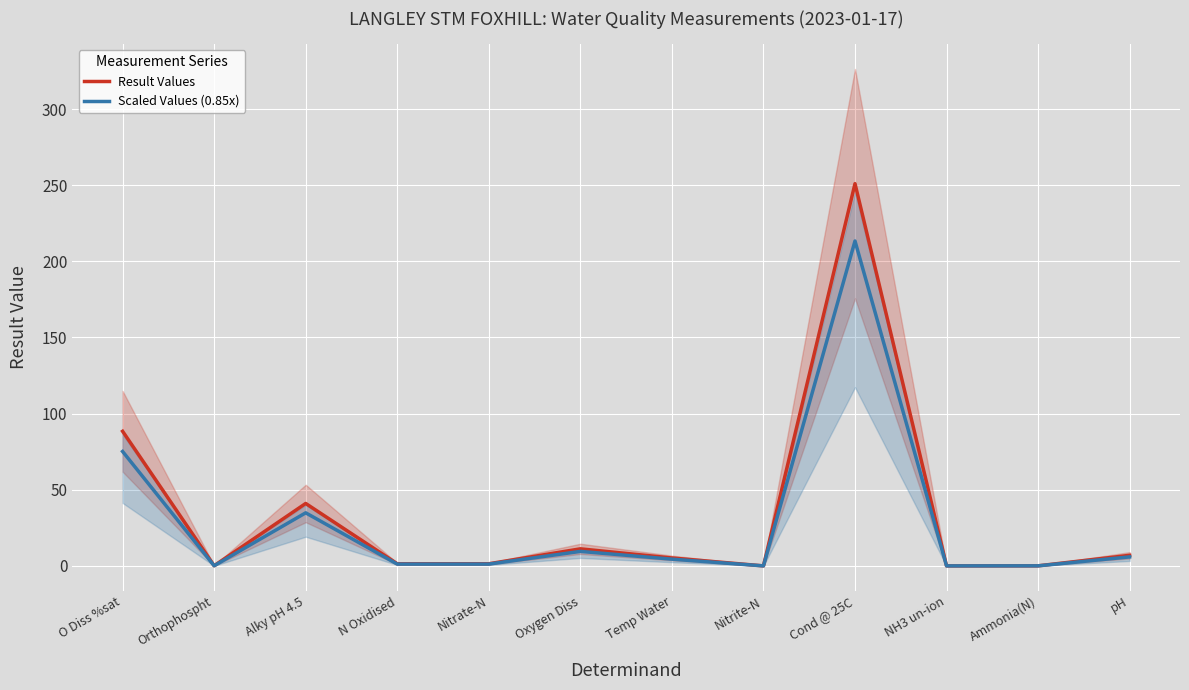

What is the label of the 1st point from the right?

pH